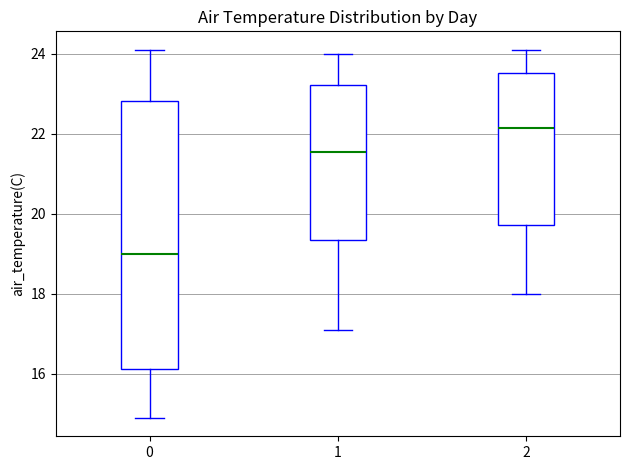

Where does the median line of the box at x = 0 sit on the y-axis? The values are not printed on the chart, so give them approximately, as read against the axis.

19.0